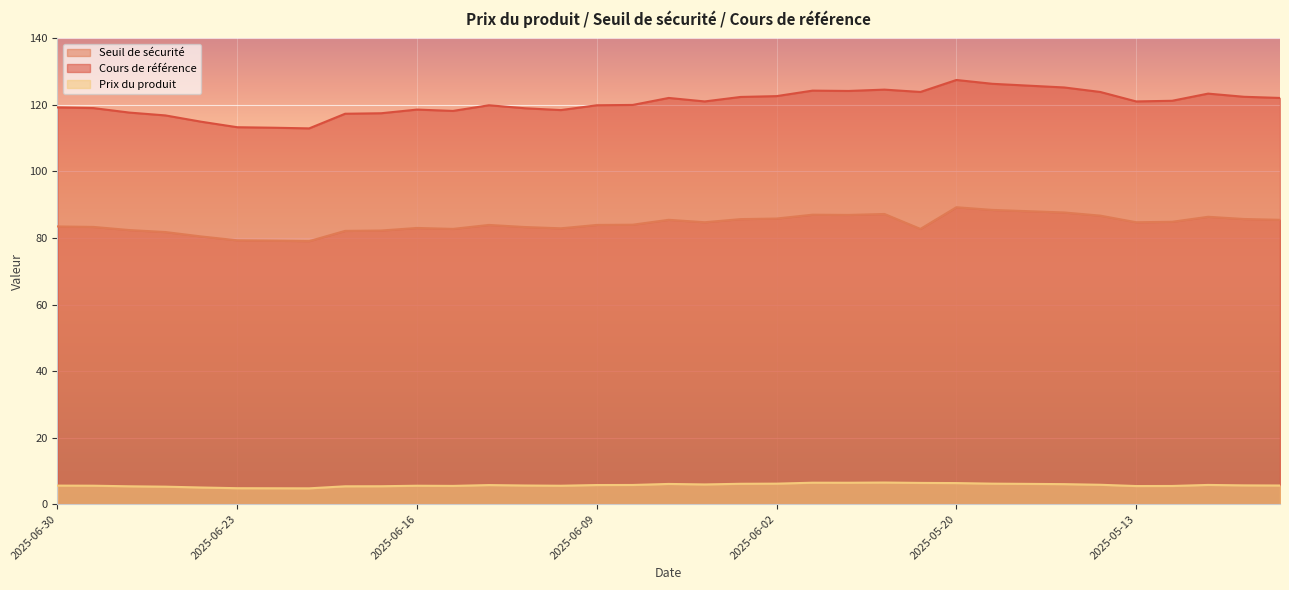

What is the label of the 10th point from the left?

2025-06-17